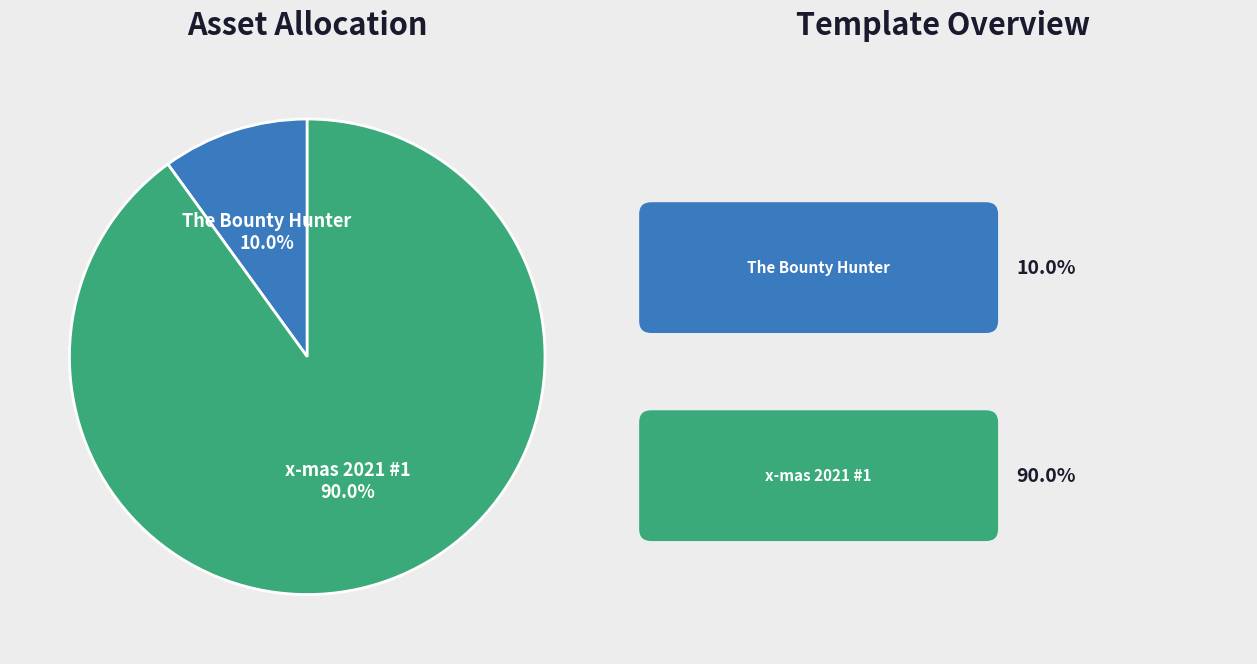

Is there a majority slice in this chart?

Yes